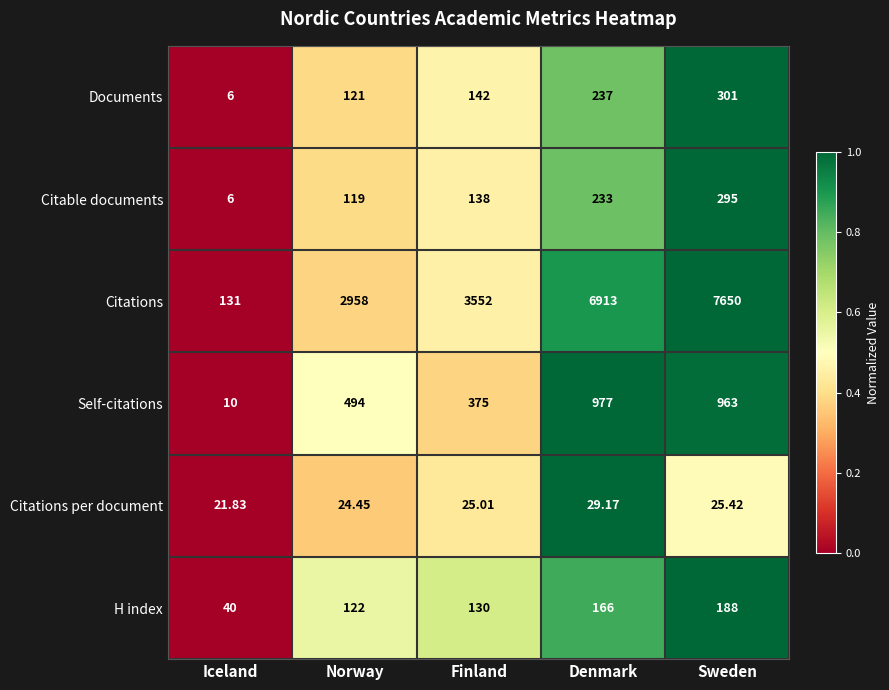

Which label corresponds to the smallest value in the chart?

Iceland